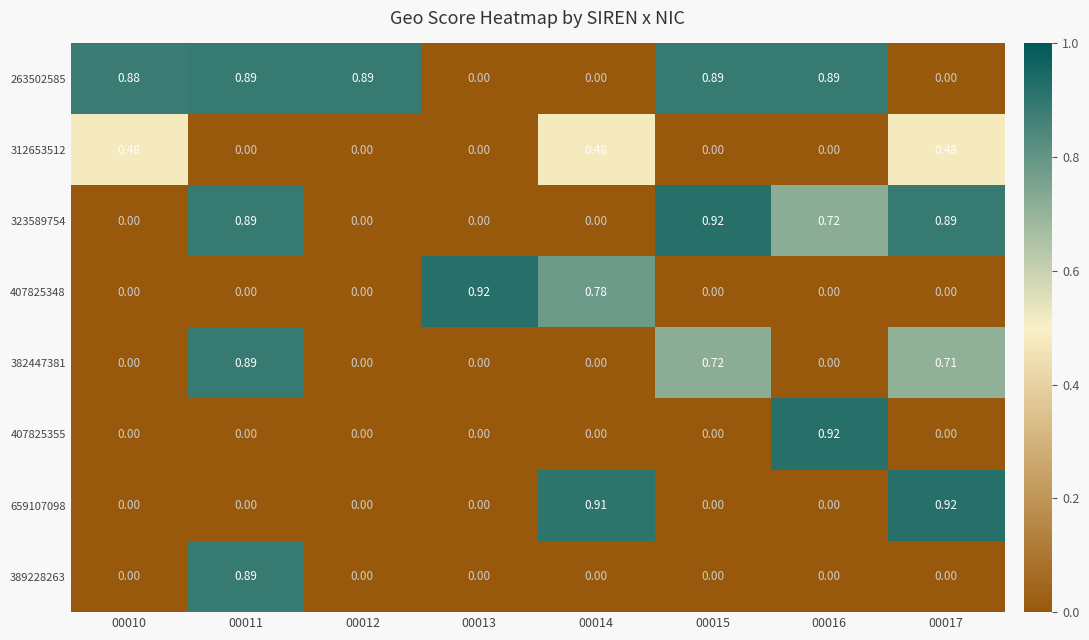

Is the value of 312653512 at 00014 greater than the value of 323589754 at 00014?

Yes